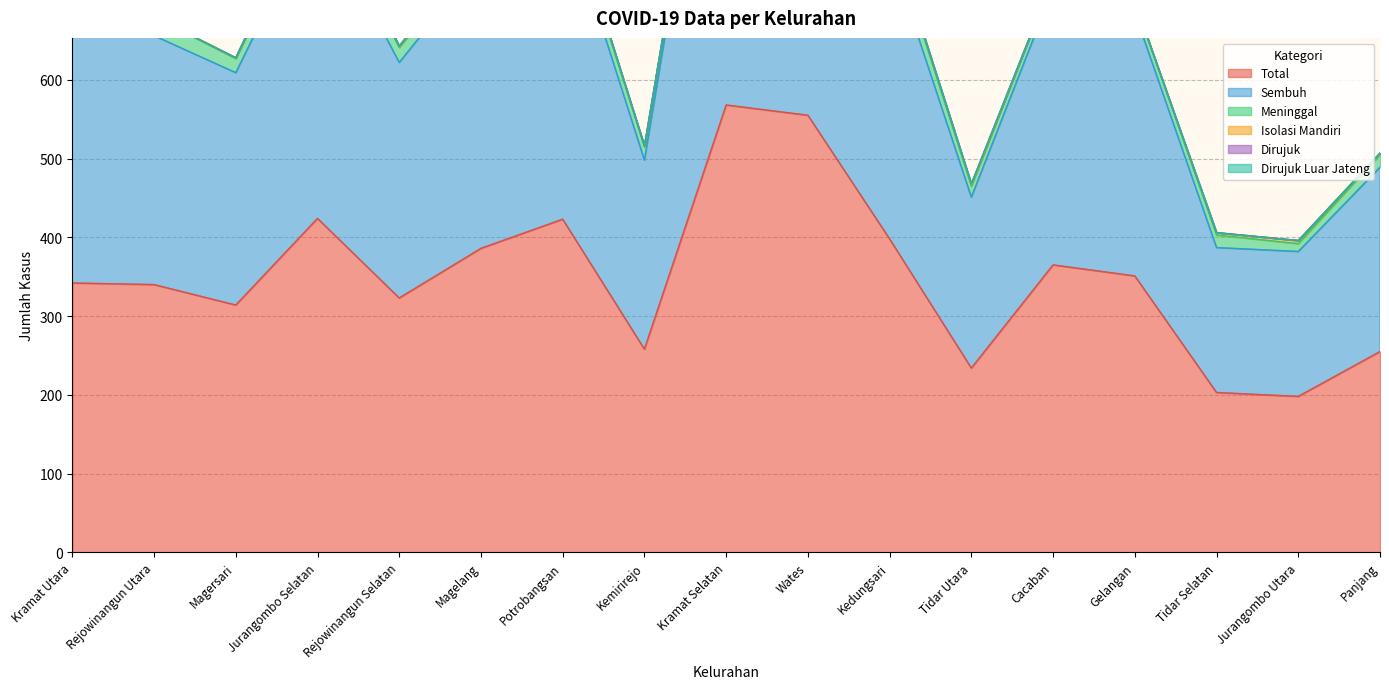

What position from the right is Jurangombo Selatan?

14